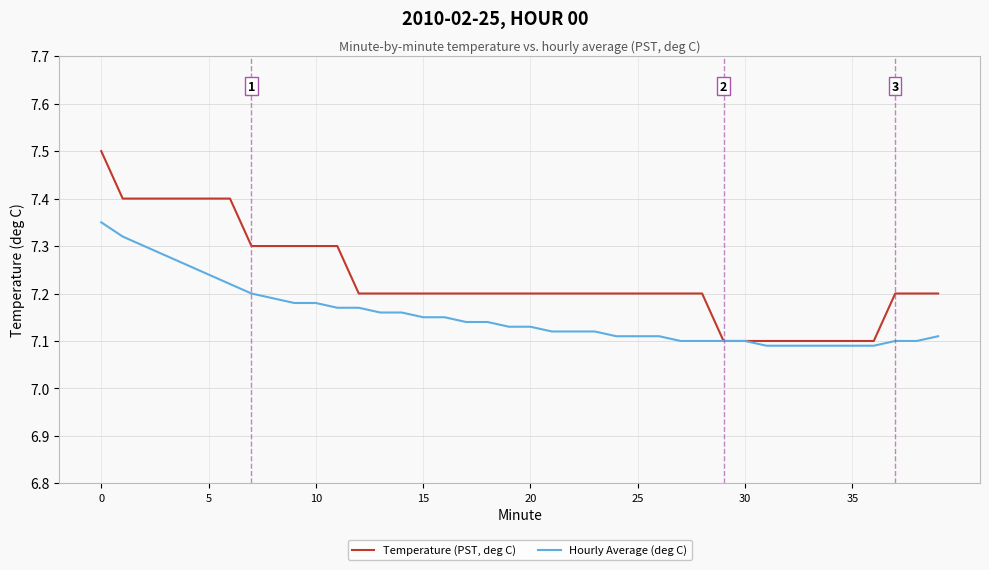

How many Temperature (PST, deg C) values are between 7 and 8?

40